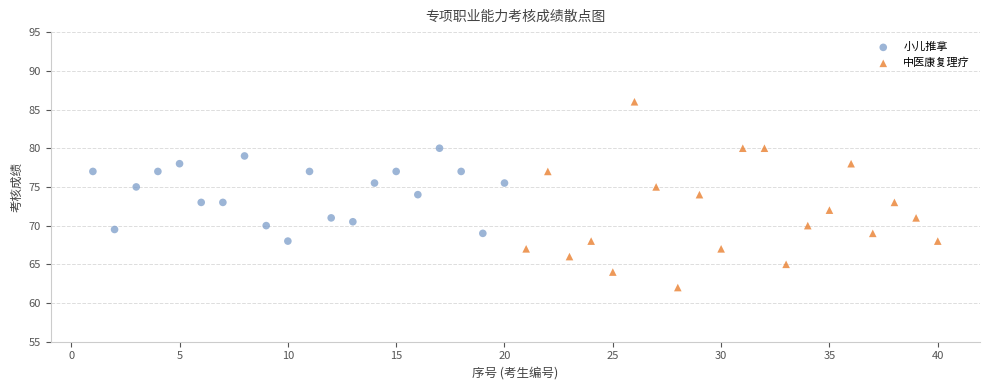

What are all the series names shown in the legend?

小儿推拿, 中医康复理疗